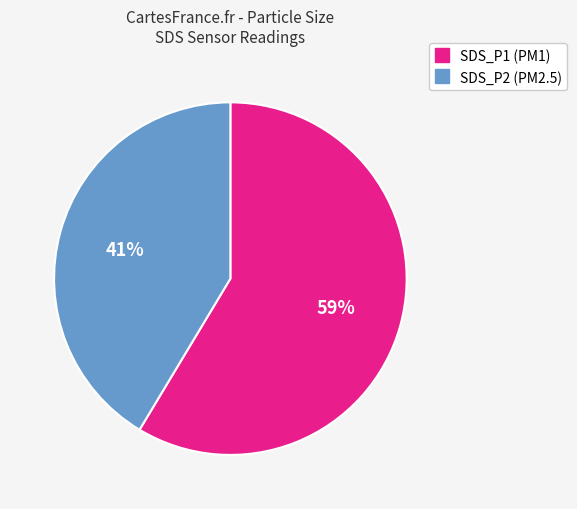

Does any single category account for the majority?

Yes